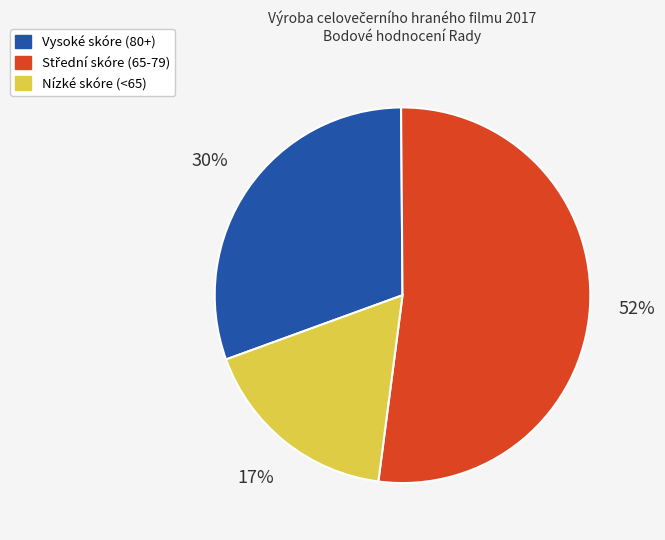

To the nearest percent, what is the difference between the largest and smallest slice percentages?

35%